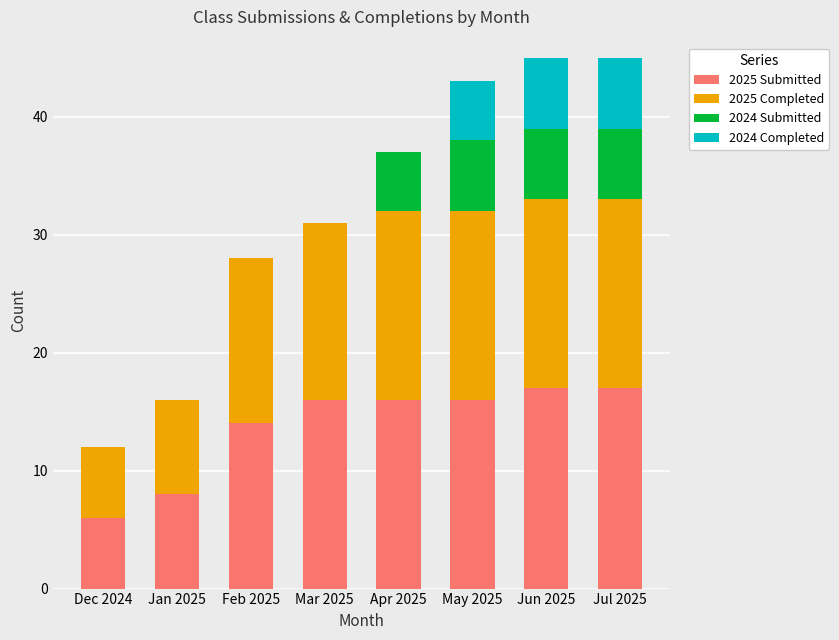

Are the bars horizontal?

No